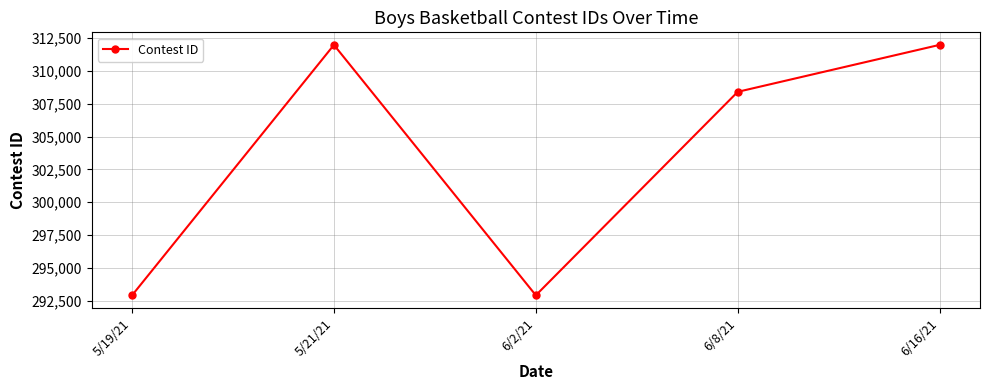

What is the ratio of the value at 5/19/21 to the value at 5/21/21?

0.9